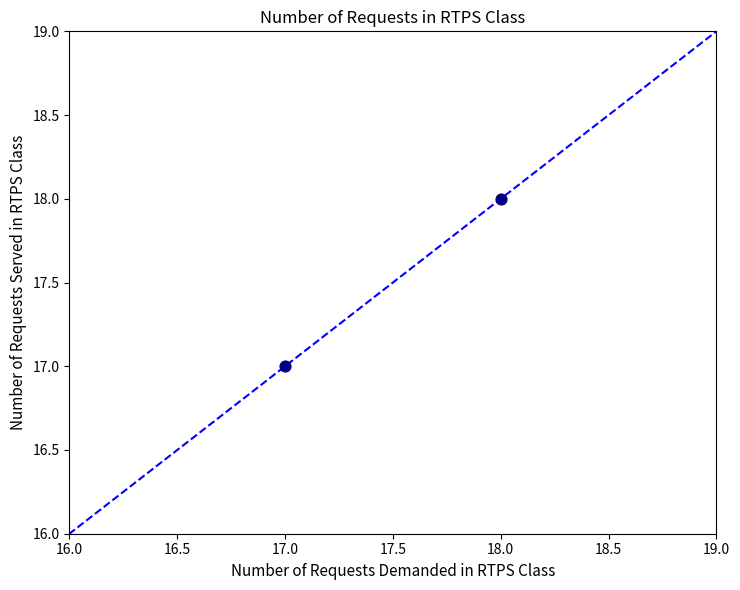

What is the average Y value?

18